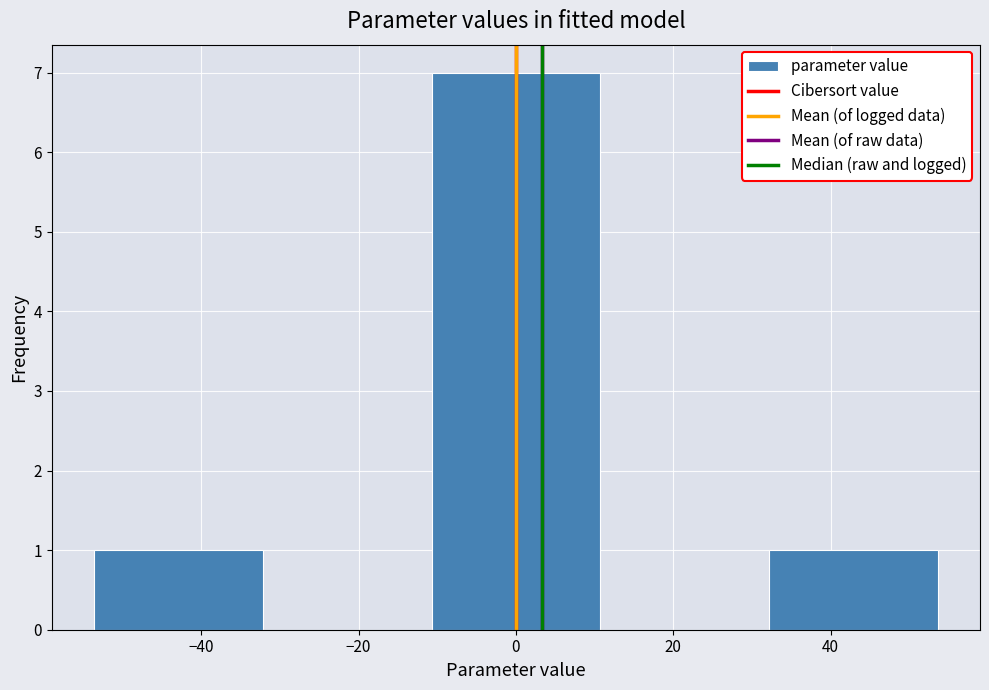

Which range on the x-axis has the tallest bar?

-10 to 10